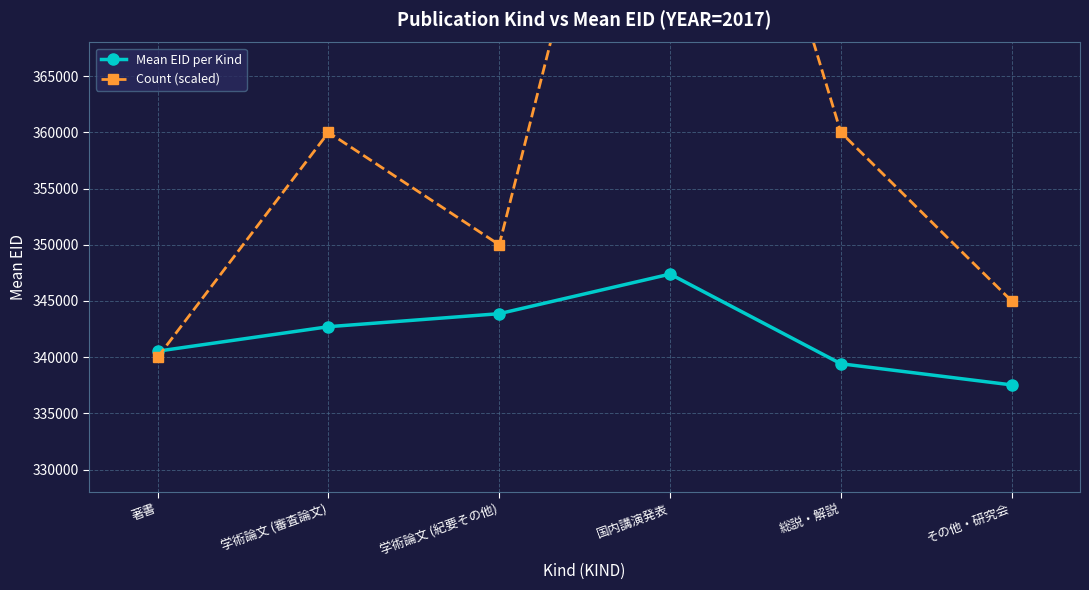

Reading right to left, transcribe all the data shown in this chart.

Mean EID per Kind: 337533.0	339417.0	347393.2	343871.2	342713.0	340536.0
Count (scaled): 345000.0	360000.0	410000.0	350000.0	360000.0	340000.0